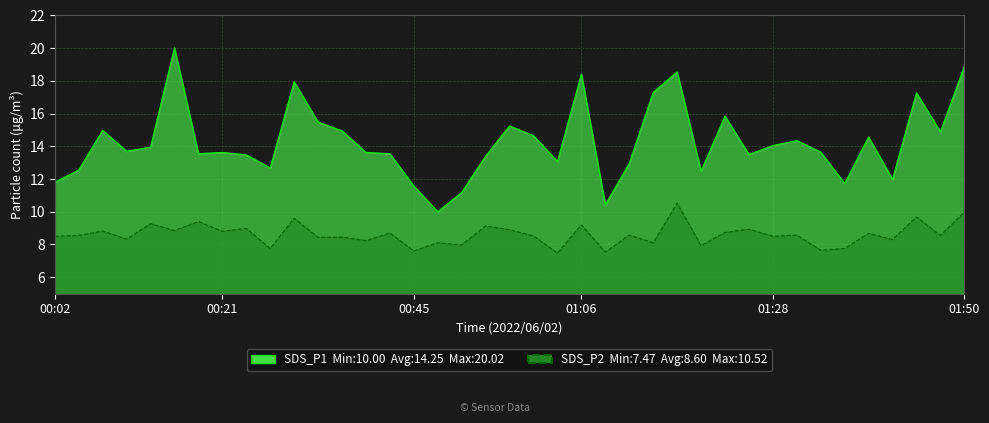

How many interior local valleys does the SDS_P2 series have?

16